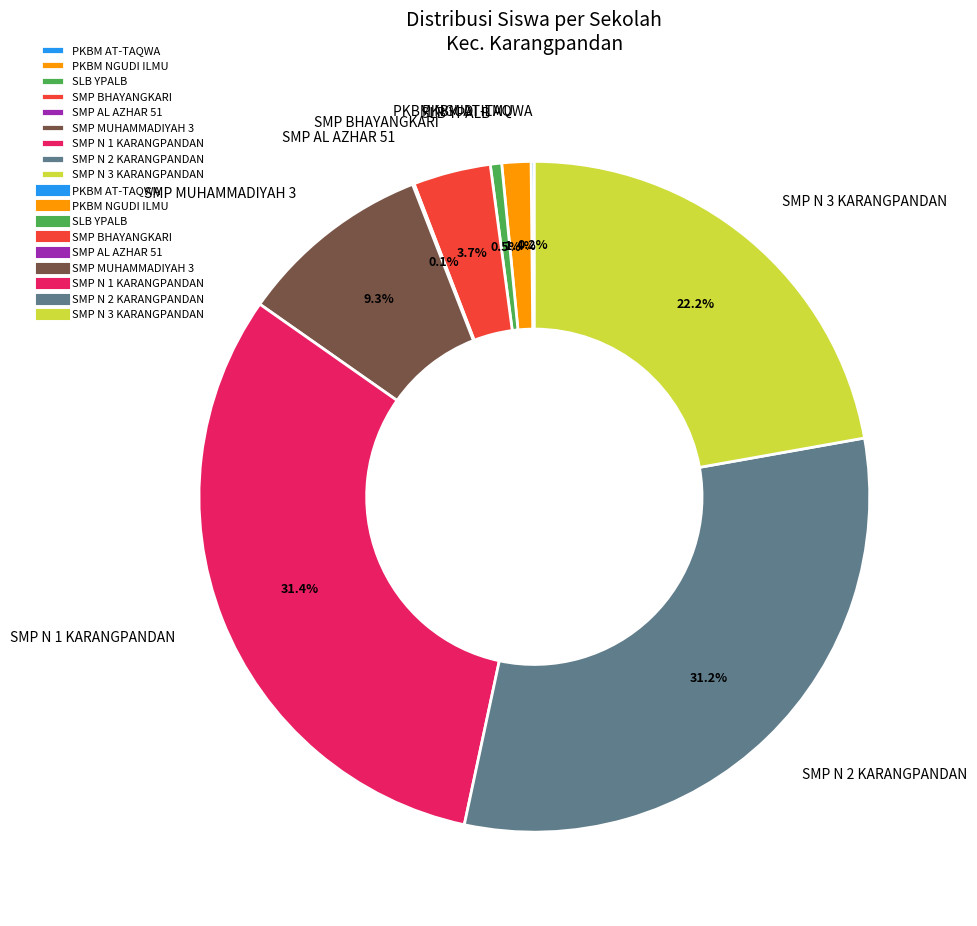

Is there a majority slice in this chart?

No